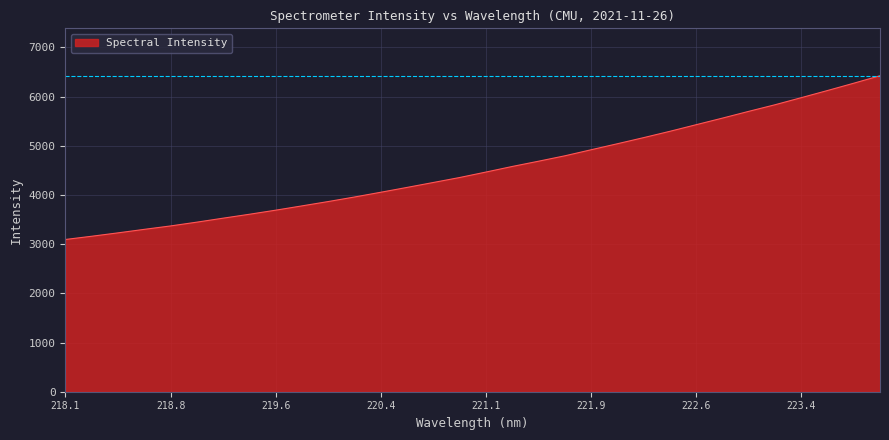

What is the minimum value shown in the chart?

3094.6